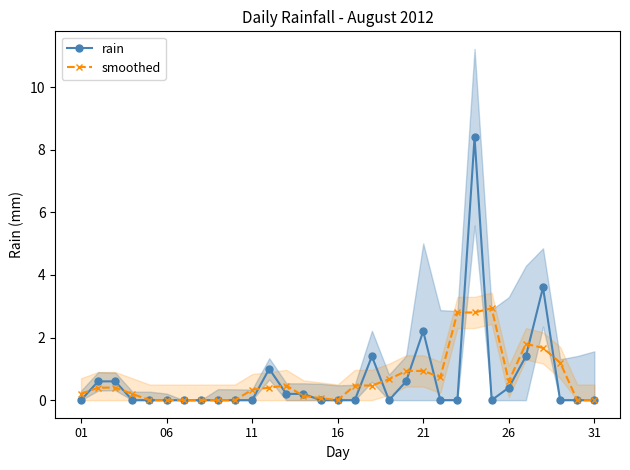

True or false: rain has more than 0 points higher than both neighbors.

True